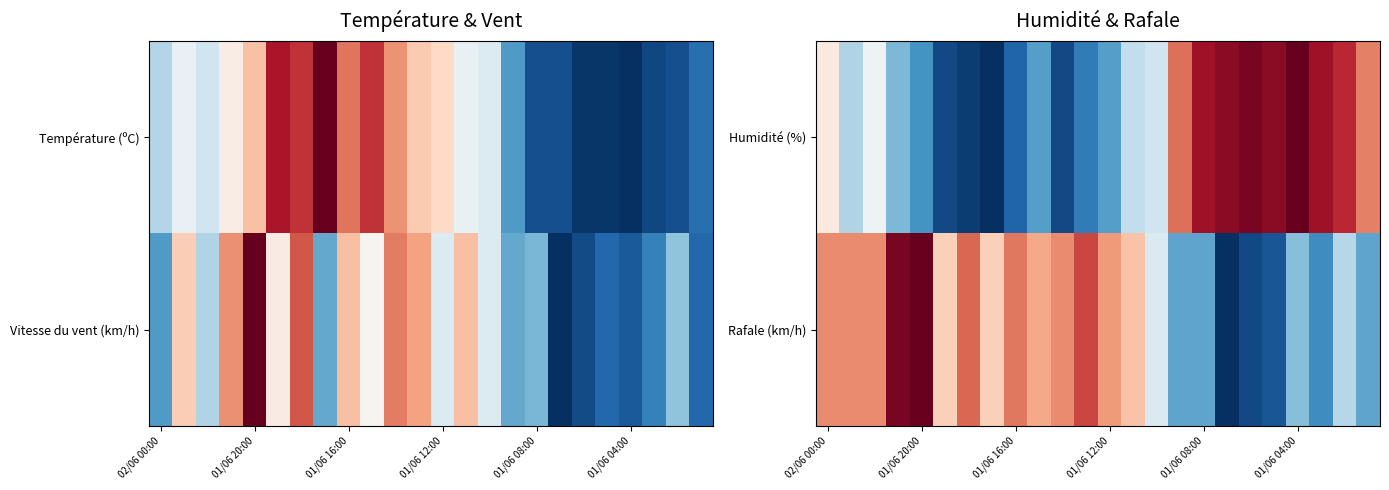

Which category has the highest value across all series?

01/06 04:00